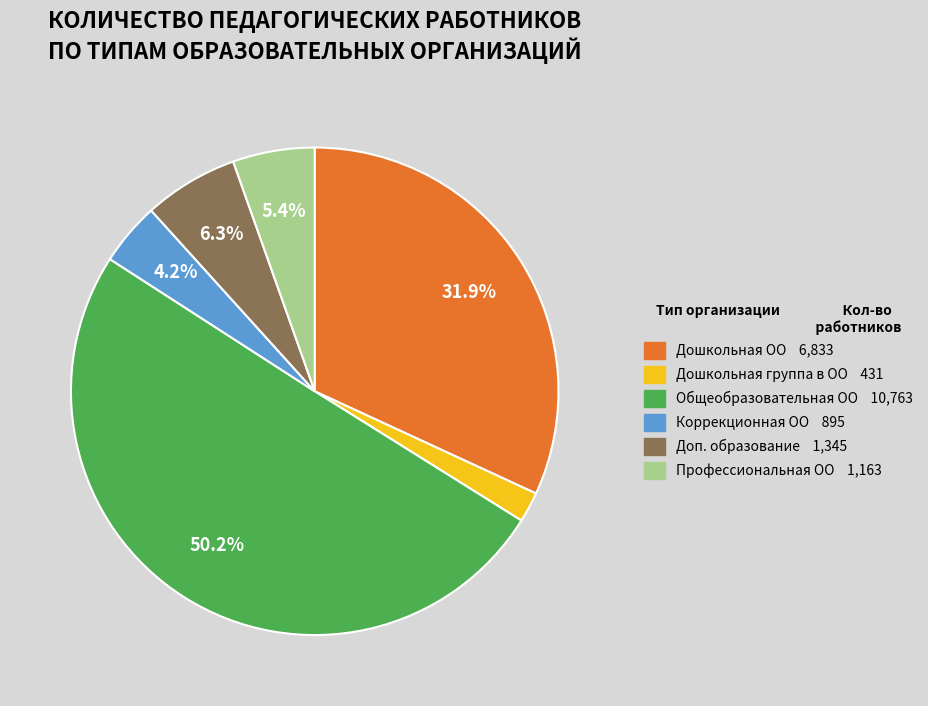

Rank the categories by value from highest to lowest.

Общеобразовательная организация, Дошкольная образовательная организация, Организация дополнительного образования, Профессиональная образовательная организация, Коррекционная общеобразовательная организация, Дошкольная группа в ОО